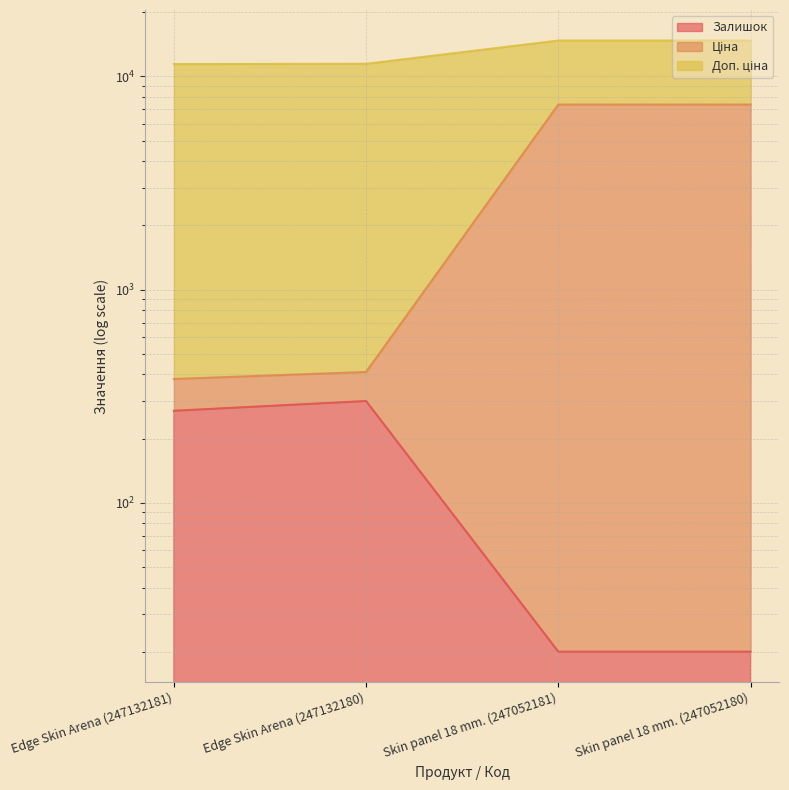

True or false: Доп. ціна and Ціна intersect in this chart.

False